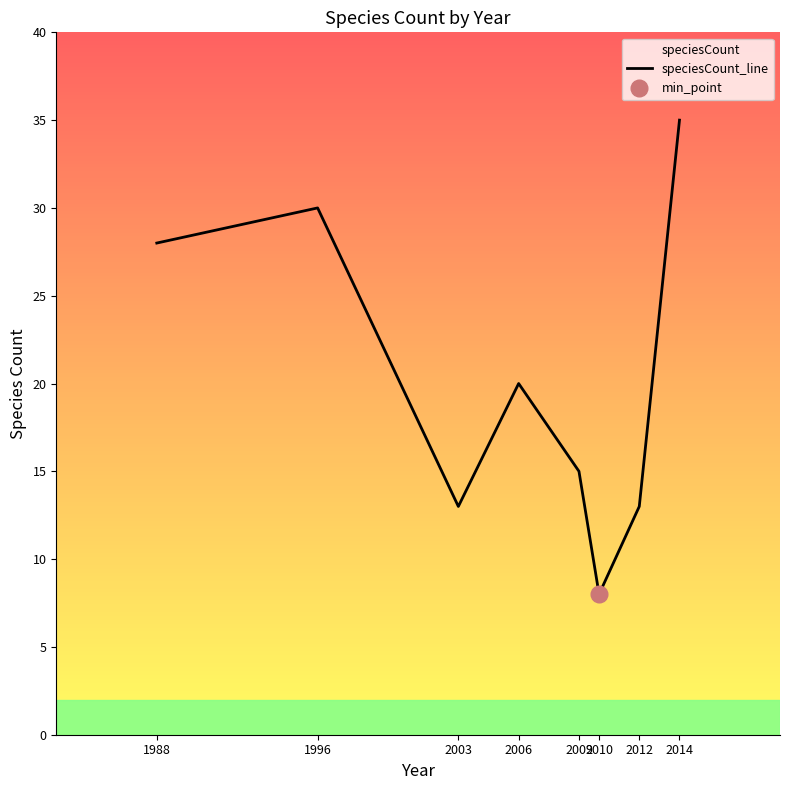

How many interior local peaks (higher than both neighbors) does the data have?

2